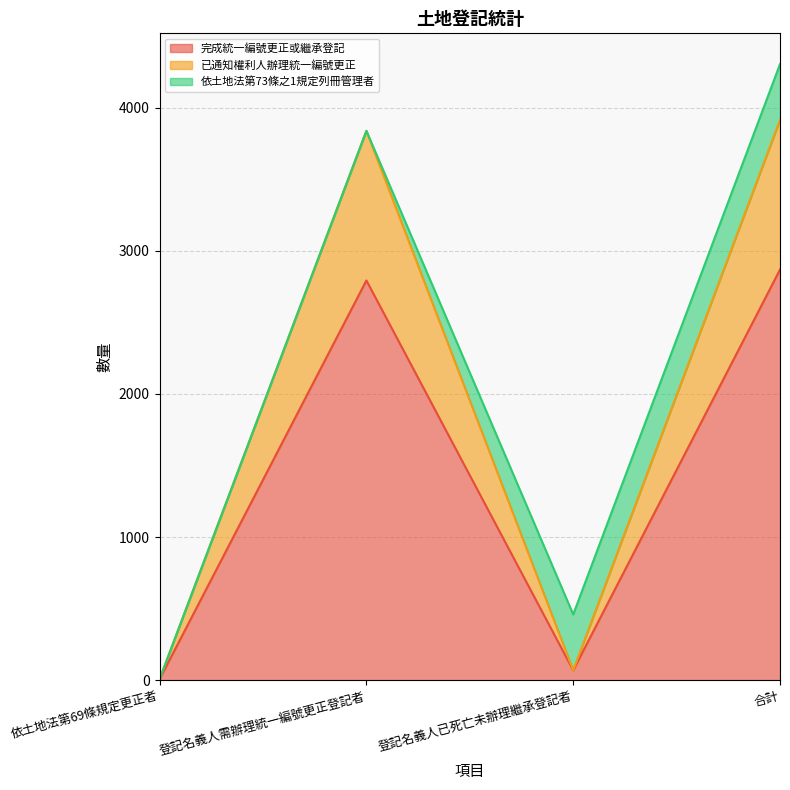

The value of 完成統一編號更正或繼承登記 at 合計 is 2868. True or false?

True